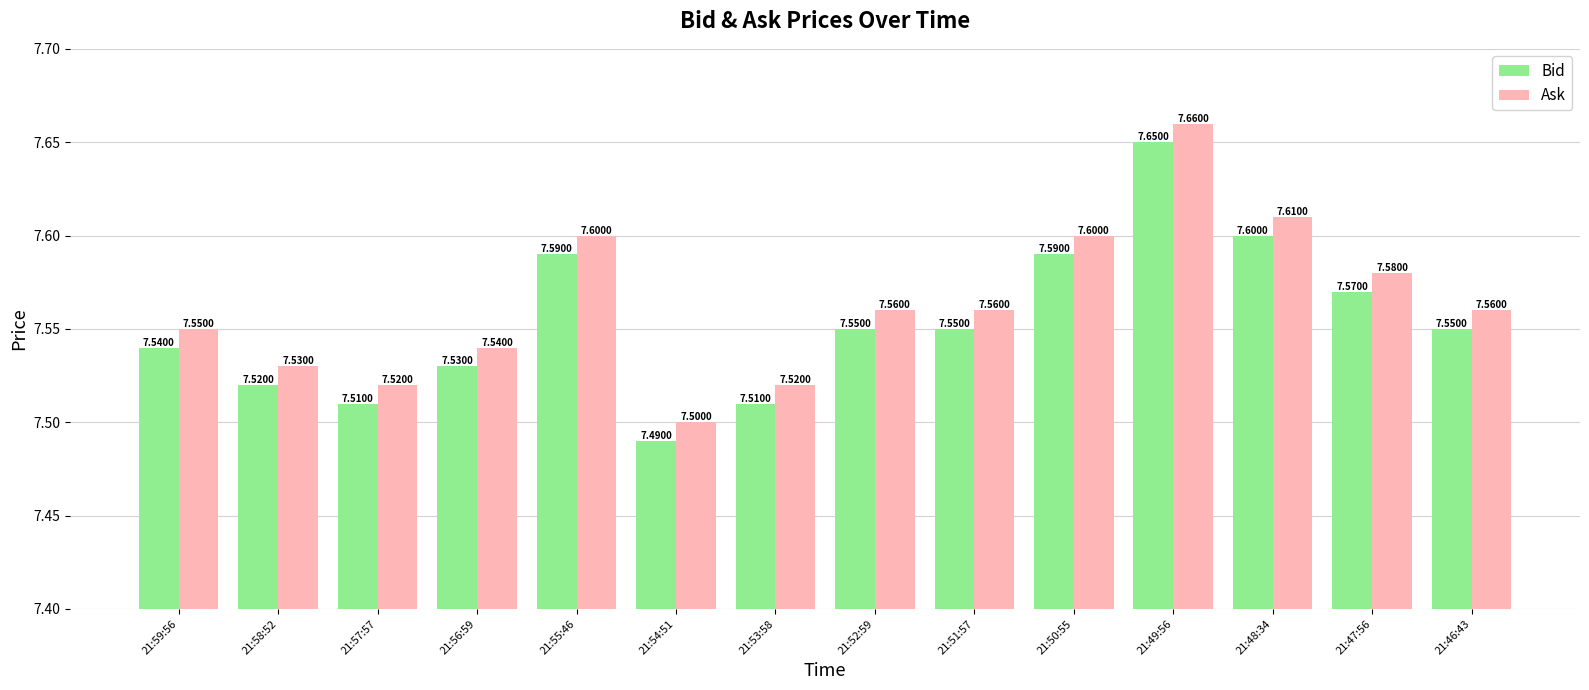

At 21:56:59, list the series in order from smallest to largest.

Bid, Ask